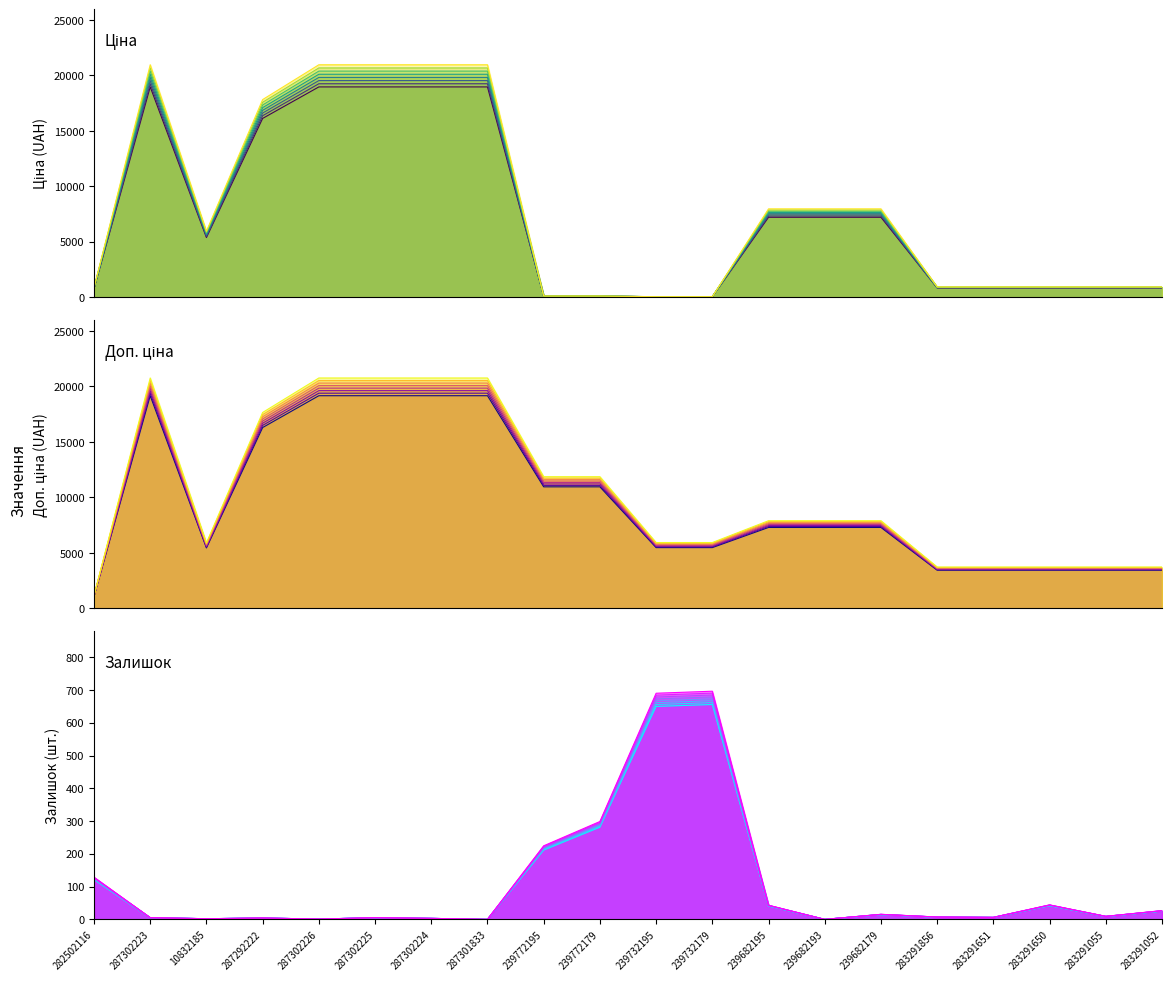

Which category has the lowest value across all series?

287301833